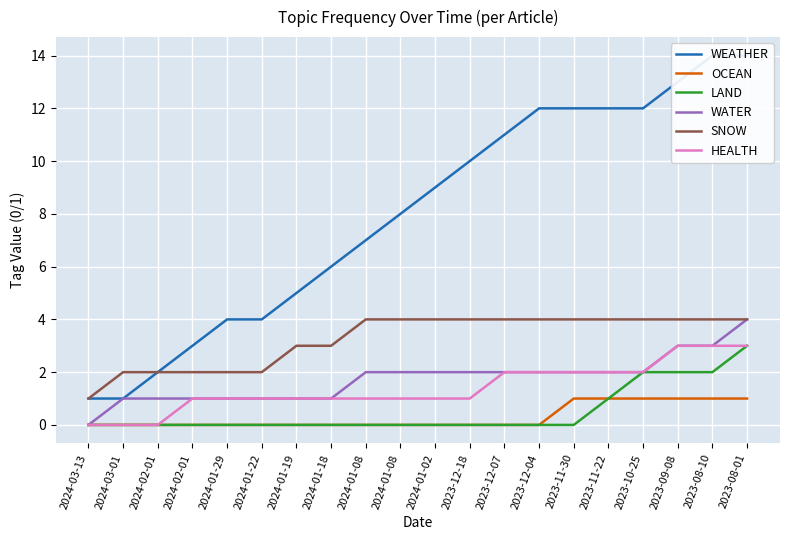

What are all the series names shown in the legend?

WEATHER, OCEAN, LAND, WATER, SNOW, HEALTH